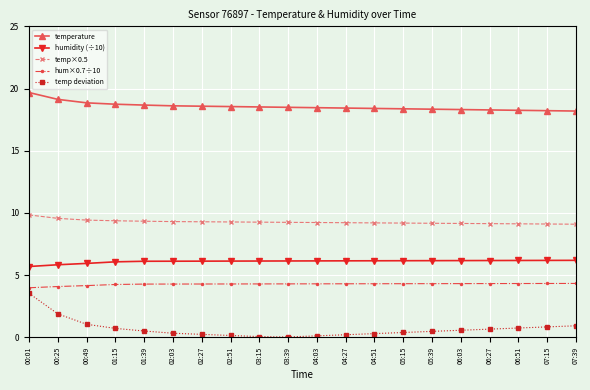

Which category has the highest value across all series?

00:01